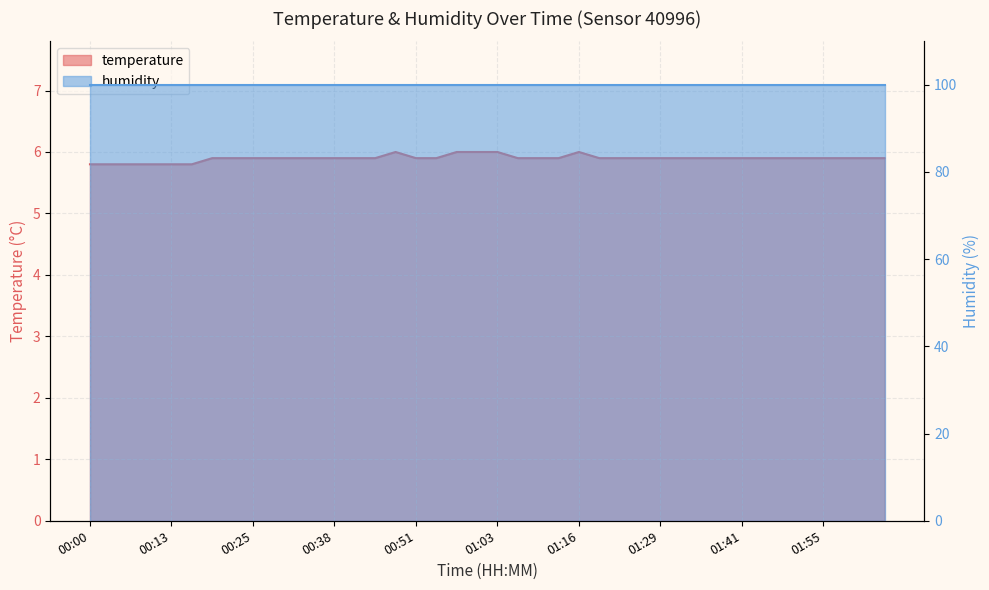

The chart shows a value of 5.9 at 00:25. True or false?

True